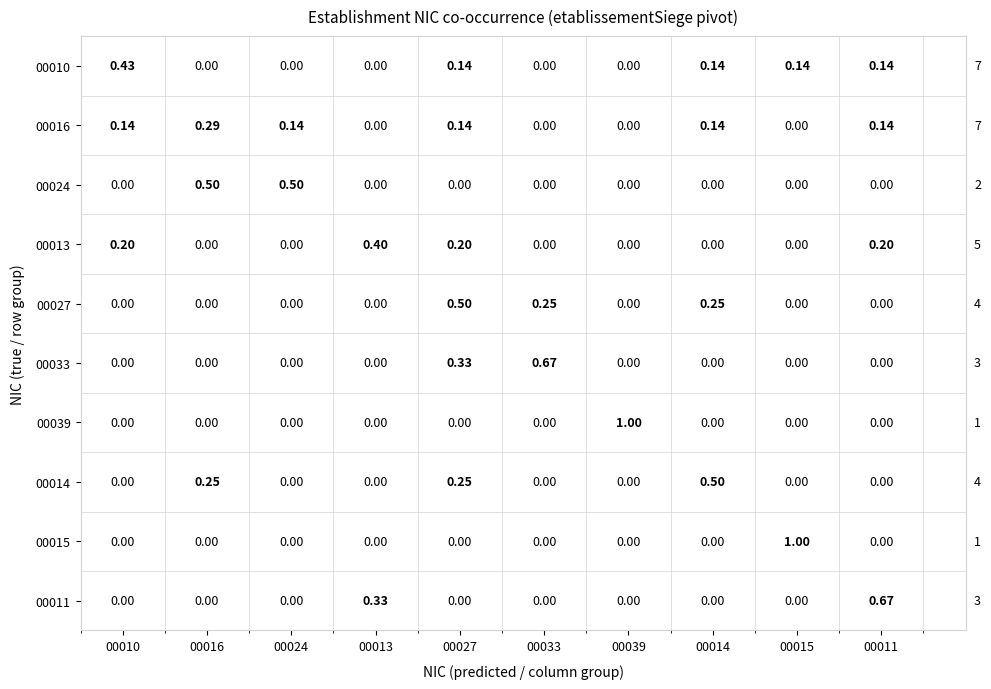

Is the value of 00010 at 00013 greater than the value of 00027 at 00014?

No